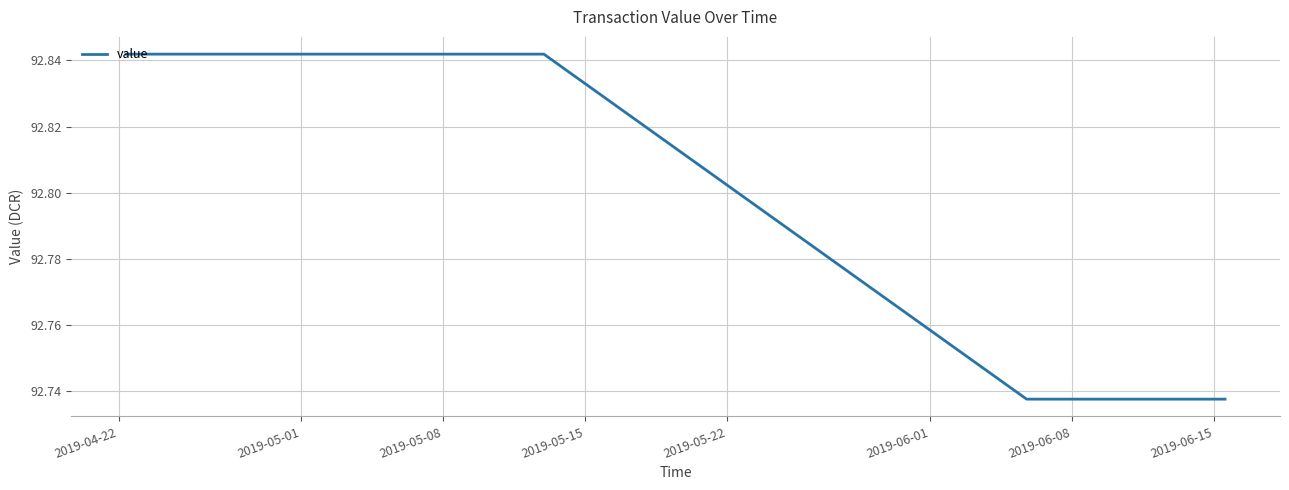

True or false: there are more than 2 points higher than both neighbors.

False